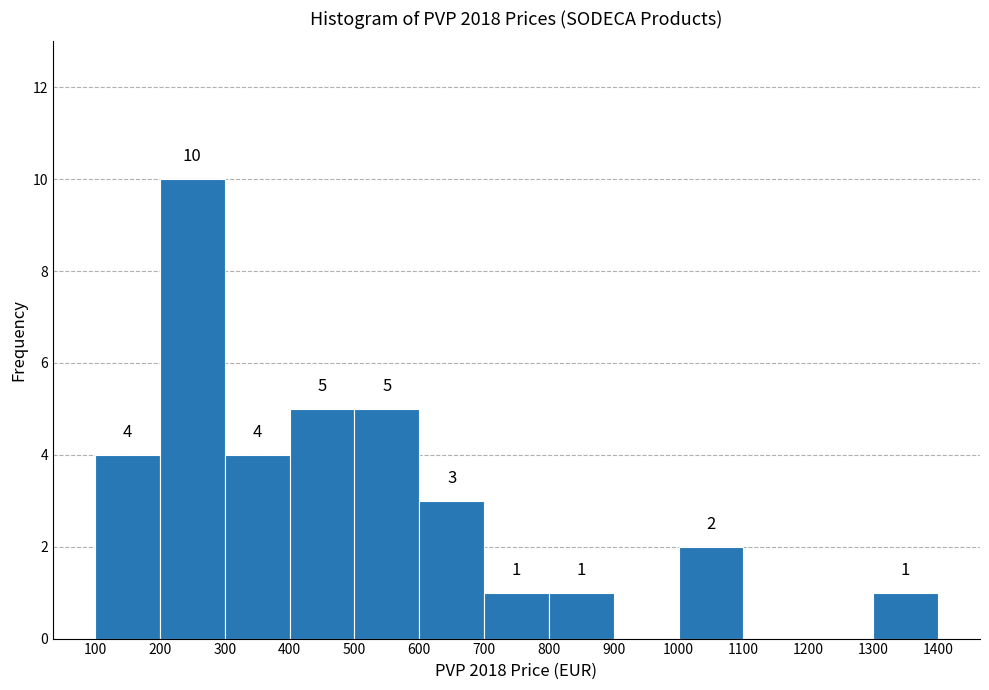

Over which range of the x-axis is the bar tallest?

200 to 300